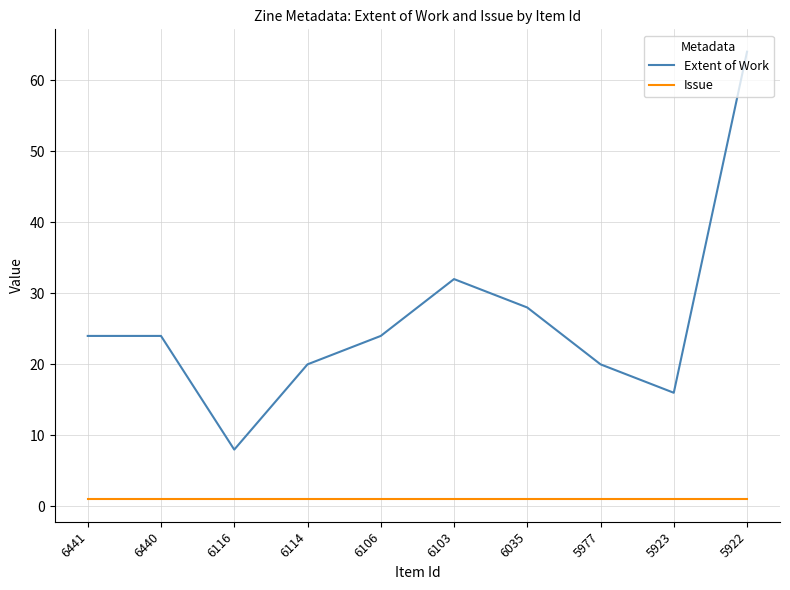

Is it true that Extent of Work equals 28 at 5923?

False